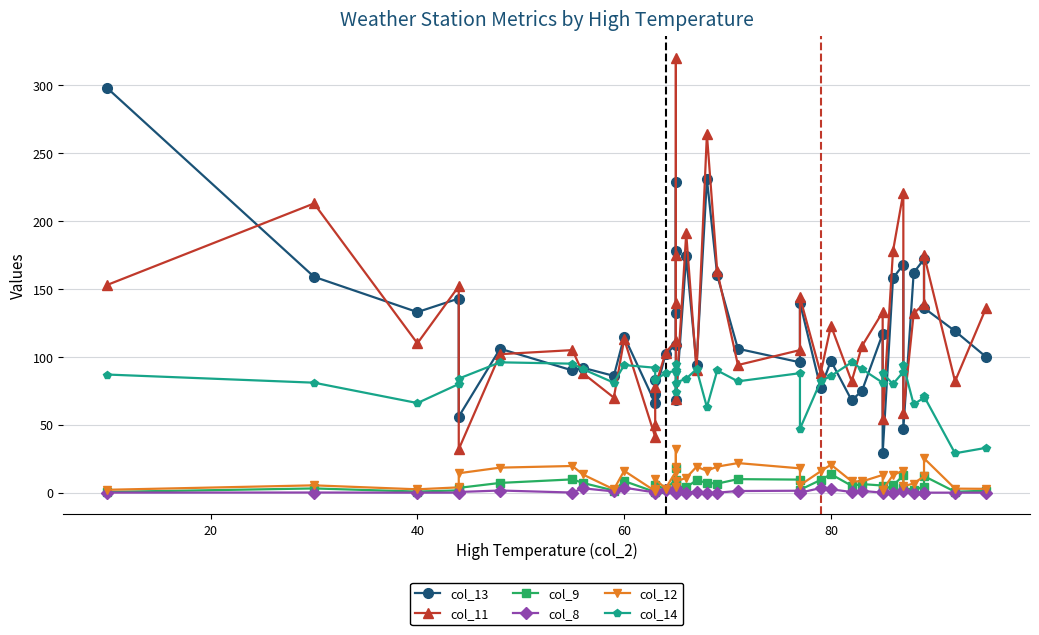

Is it true that col_14 equals 40.1 at 15?

False